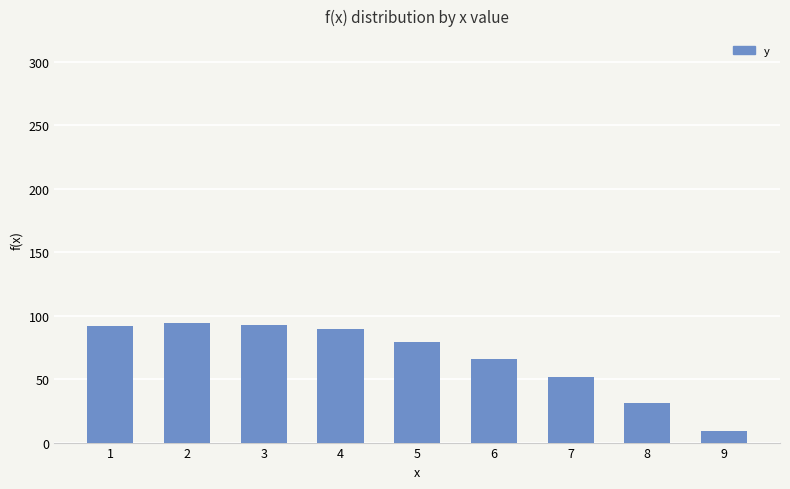

What value does the data have at 3?

92.6